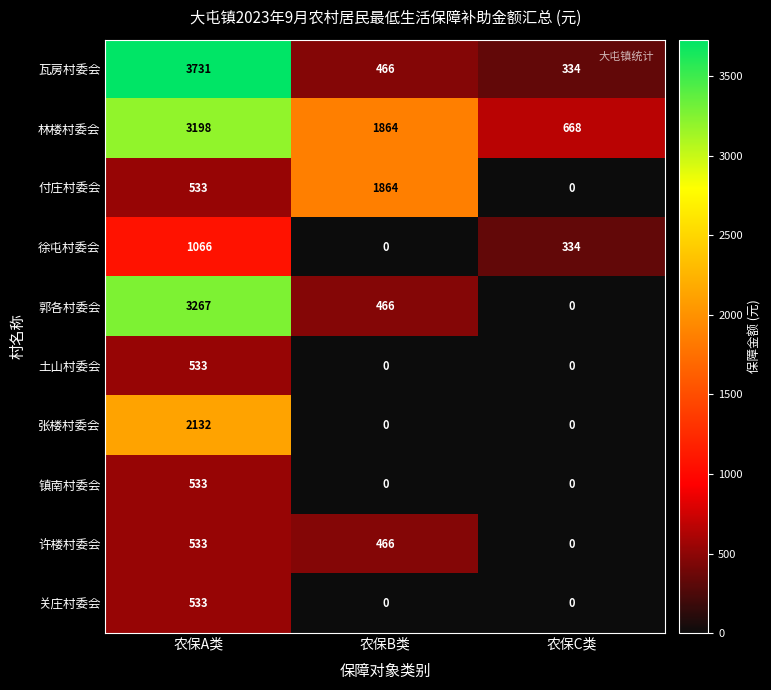

How many distinct data groups are displayed?

10